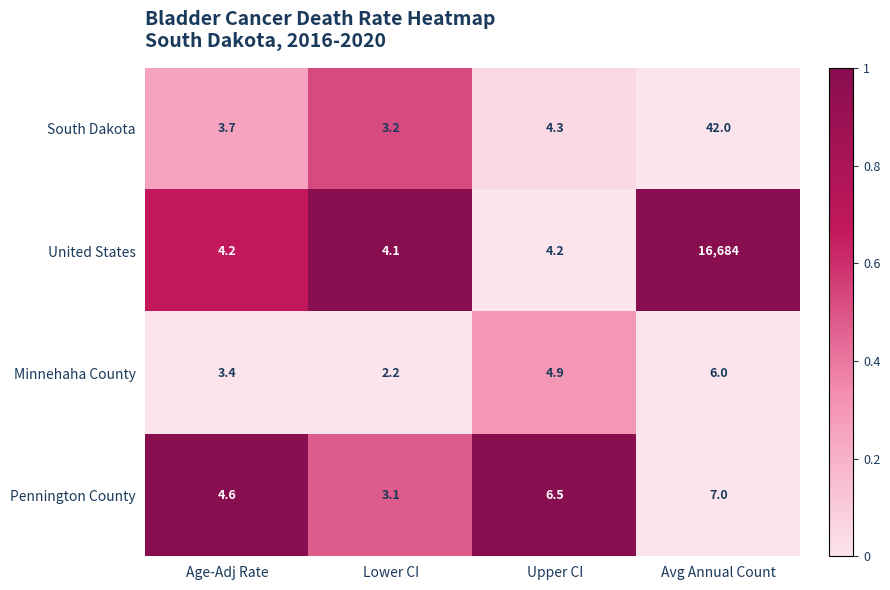

What is the difference between the highest and lowest values at Avg Annual Count?

16678.0